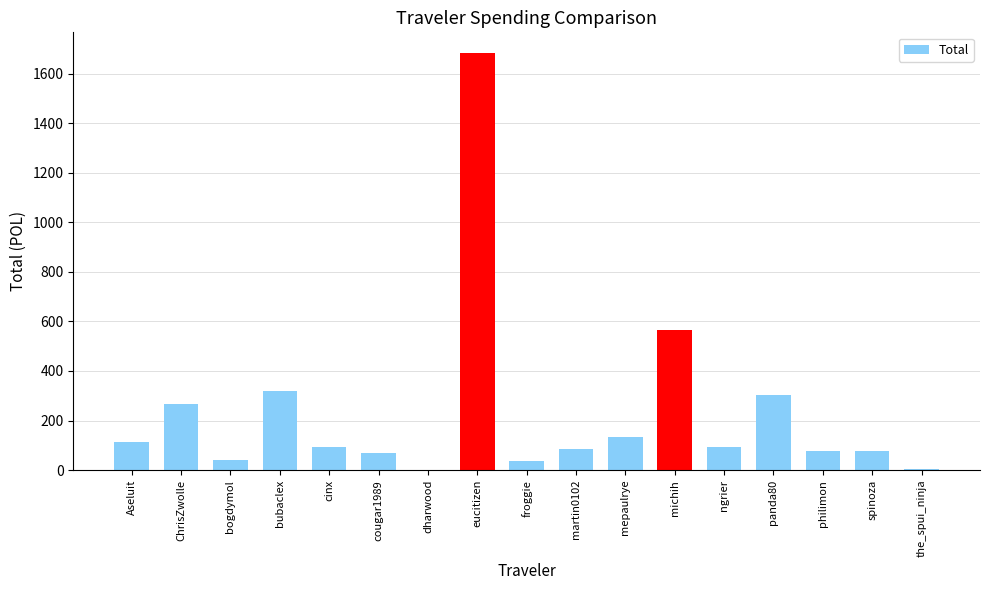

What is the maximum value shown in the chart?

1682.8